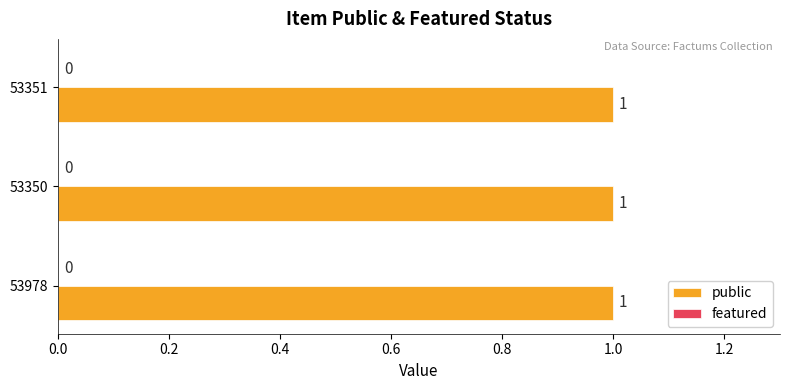

Which series has the largest total across all categories?

public